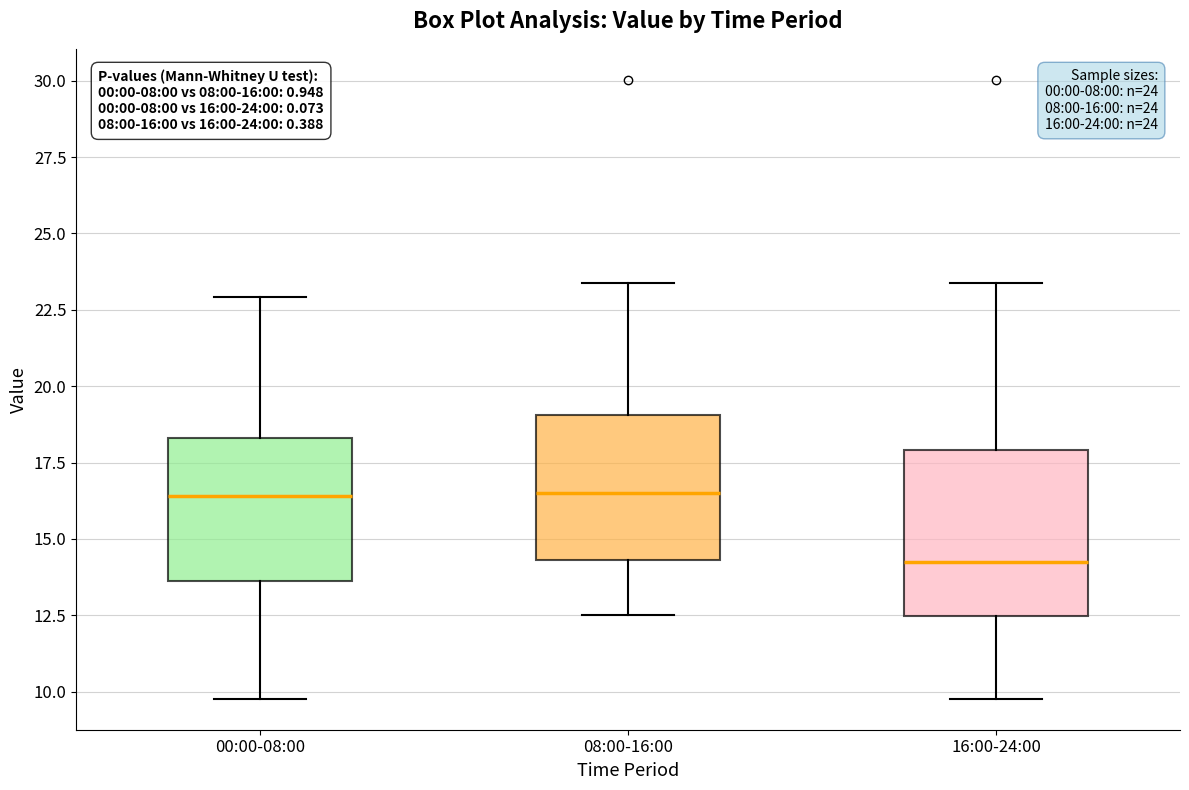

Which box is the tallest, from its lower edge to its upper edge?

16:00-24:00